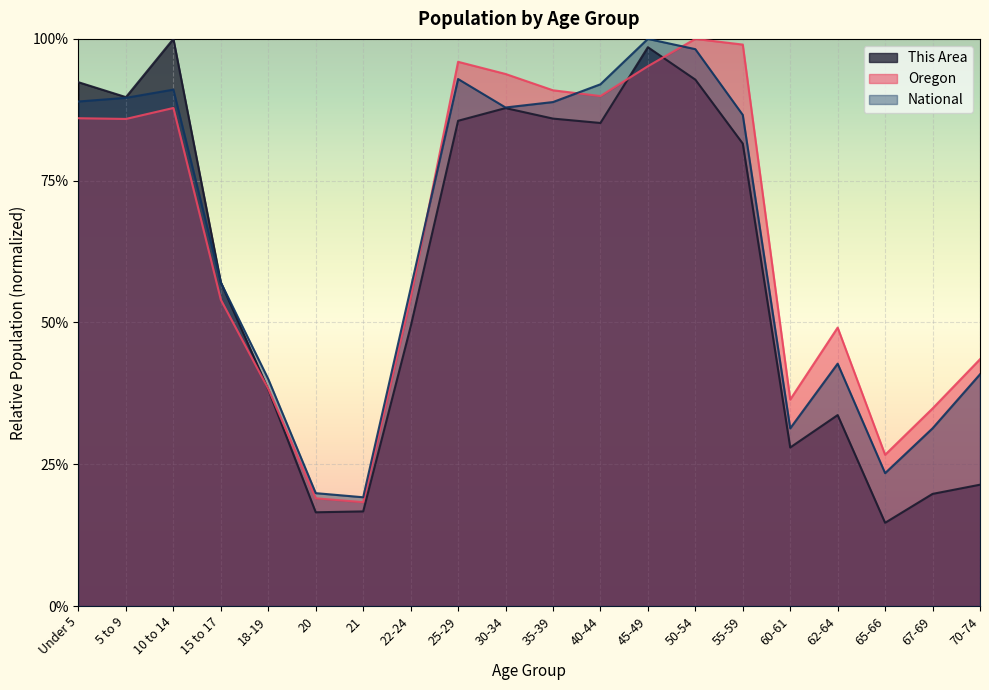

Between which two adjacent categories do Oregon and This Area first intersect?

15 to 17 and 18-19